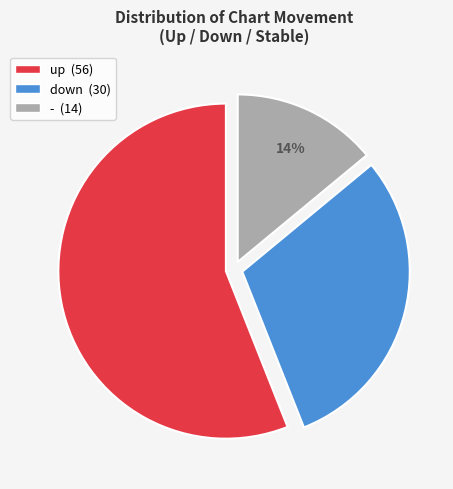

How many segments does this pie chart have?

3